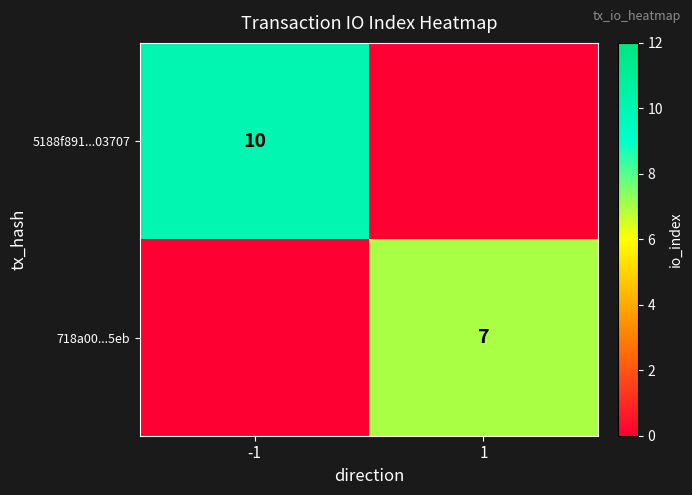

The 718a00...5eb series shows 12 at 1. True or false?

False